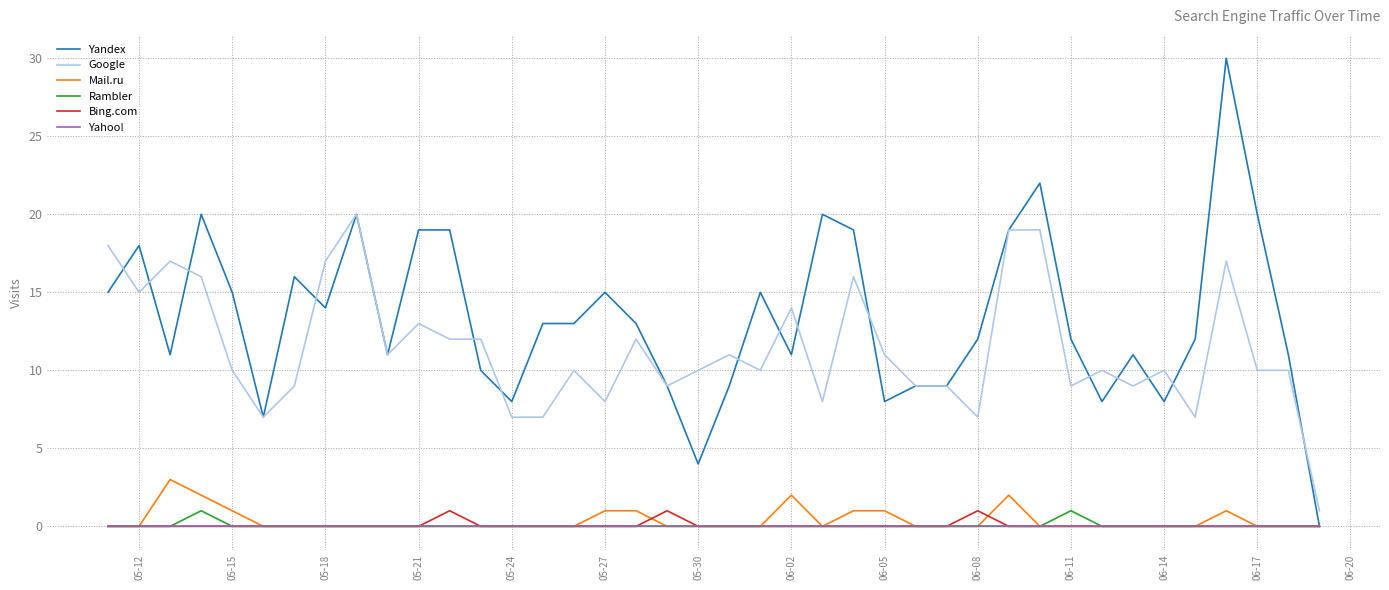

Which series has the largest total across all categories?

Yandex